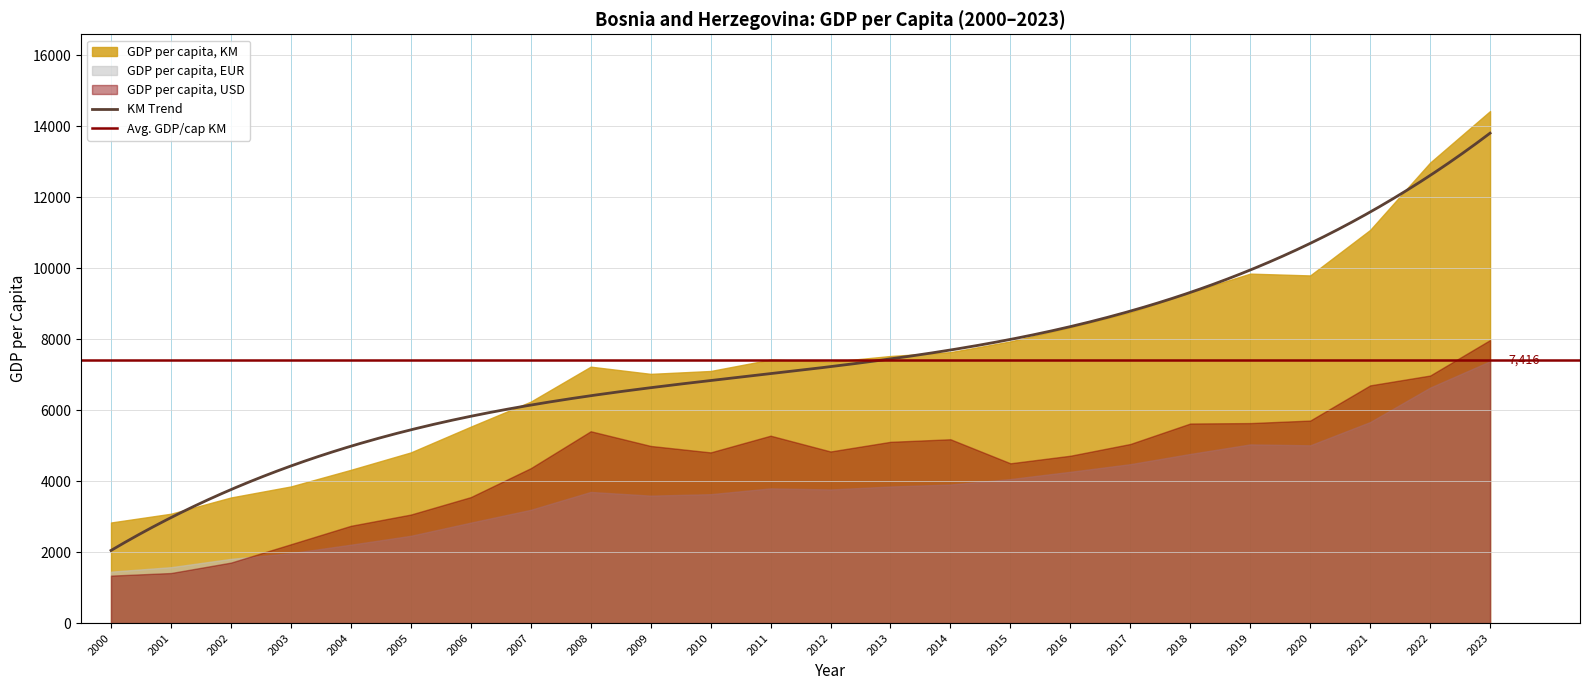

What is the average value of the GDP per capita, USD series?

4537